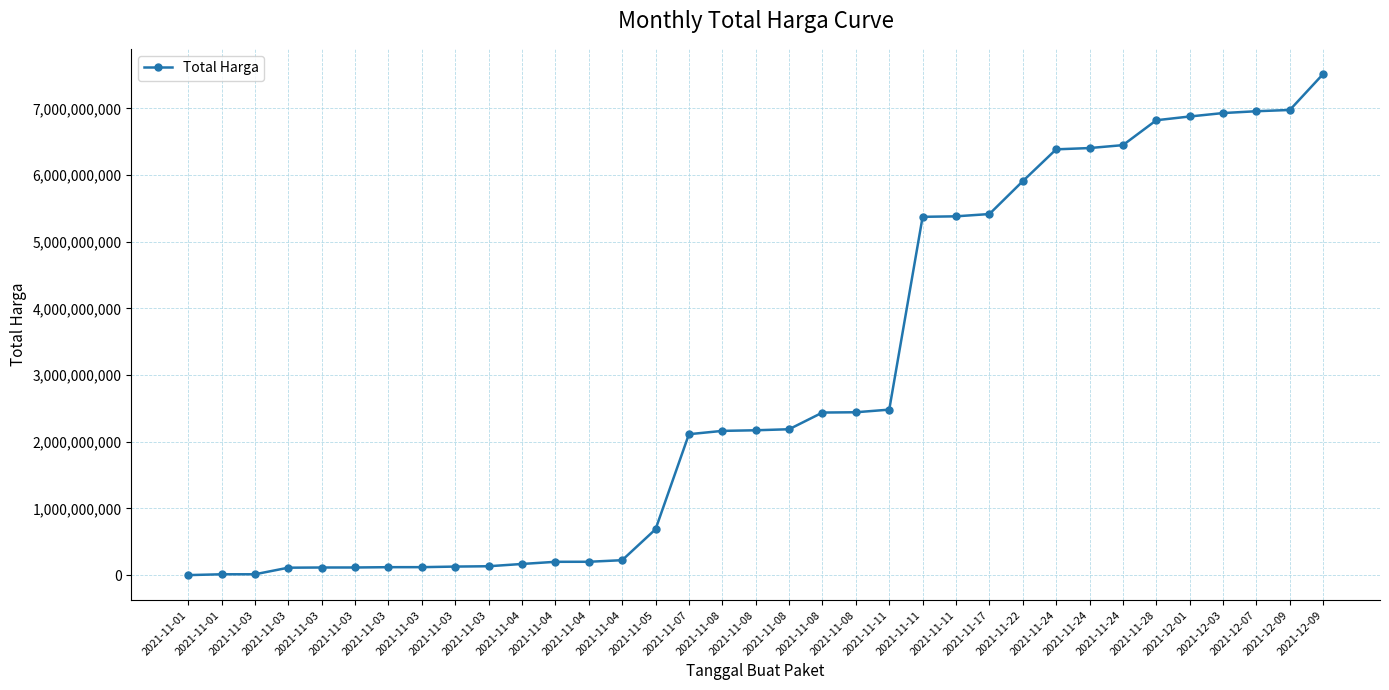

How many series are shown in this chart?

1